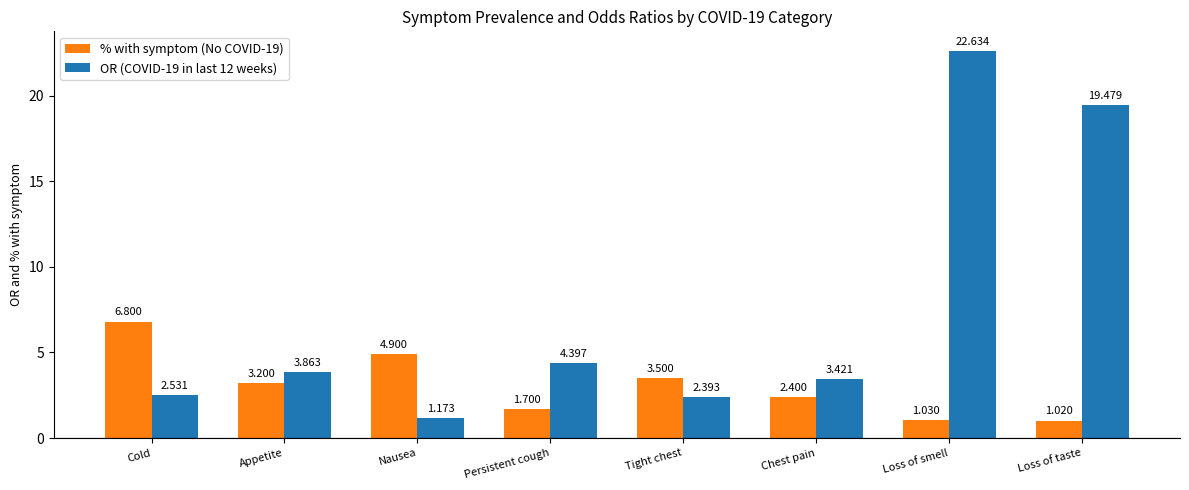

Which series has the largest total across all categories?

OR (COVID-19 in last 12 weeks)